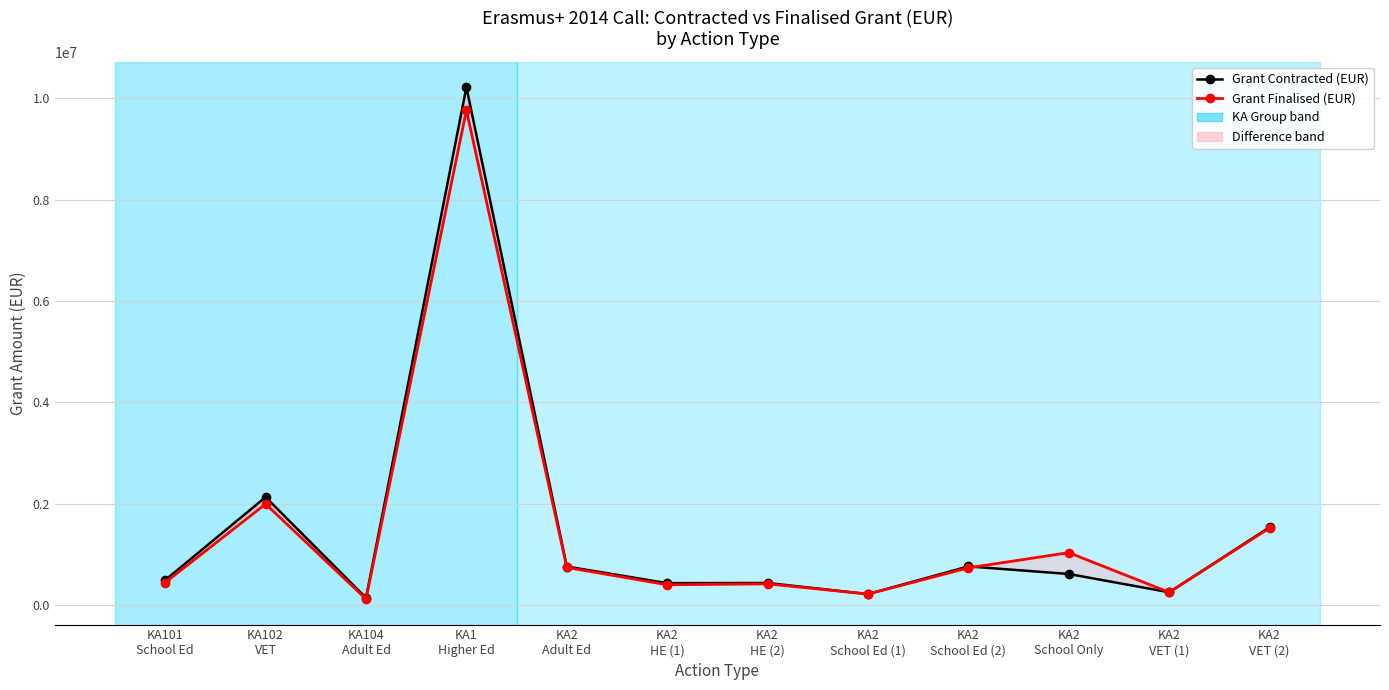

How many distinct data groups are displayed?

2